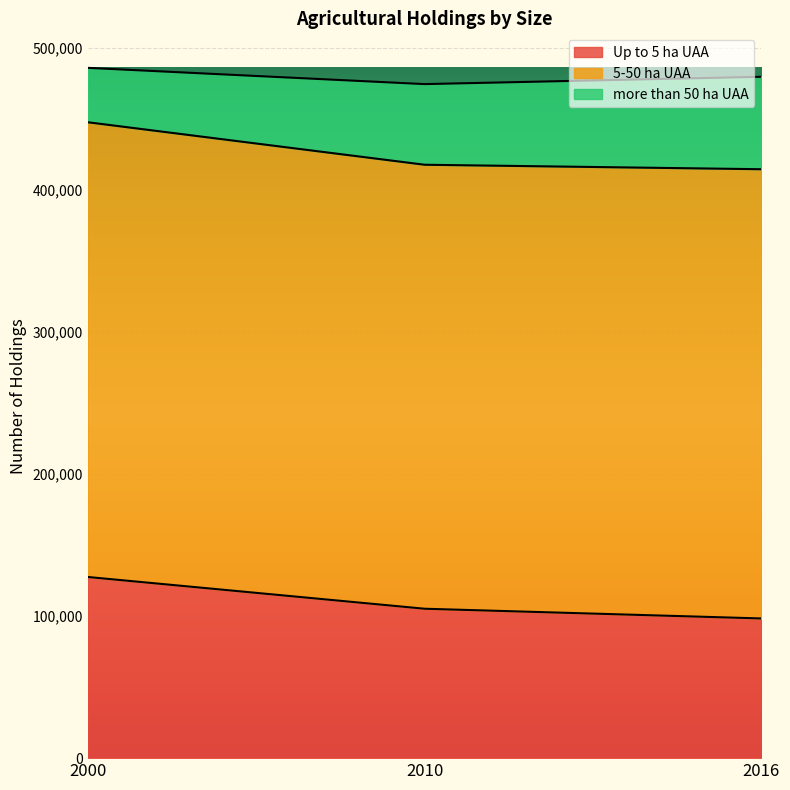

How many lines are shown in the chart?

3